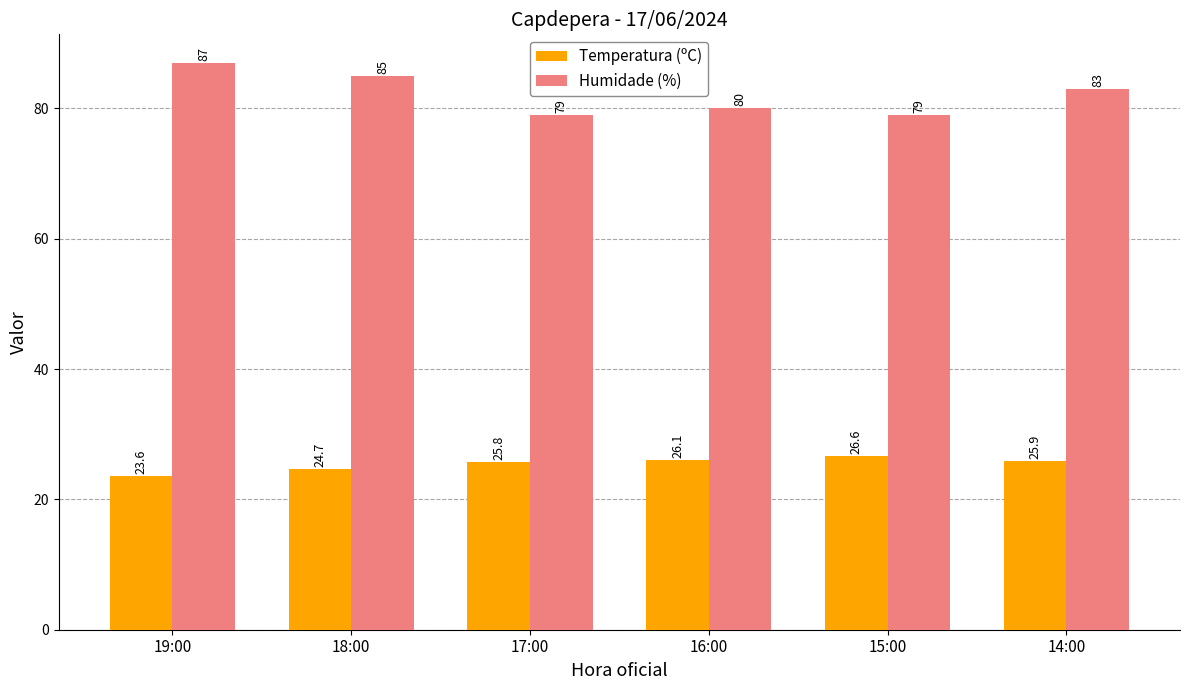

Is the value of Humidade (%) at 16:00 greater than the value of Temperatura (ºC) at 14:00?

Yes